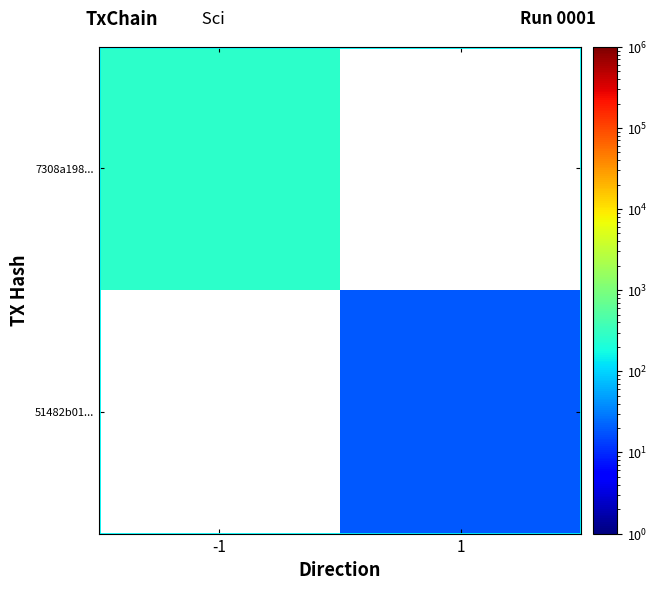

At which label is 7308a198... closest to 265?

-1